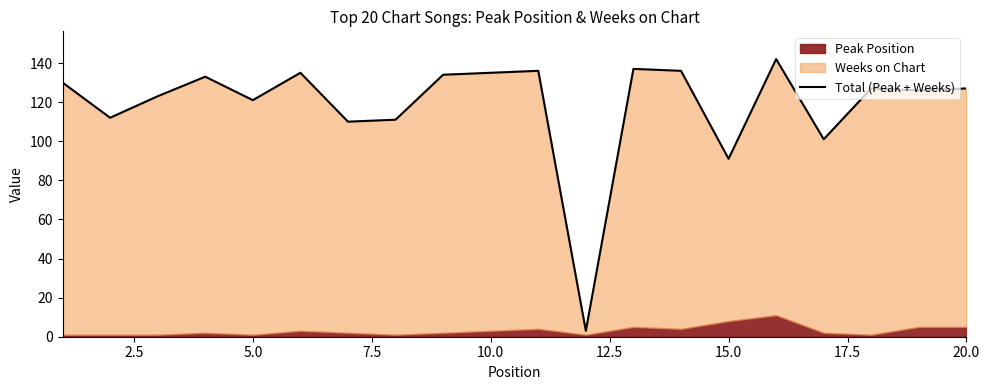

True or false: the data has more than 0 interior local peaks.

True